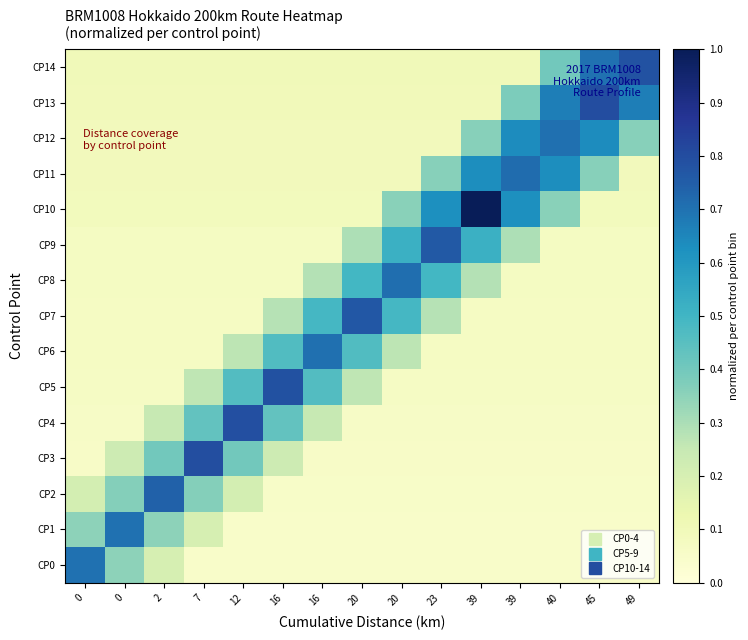

What is the spread (max minus min) of values at 39?

0.9